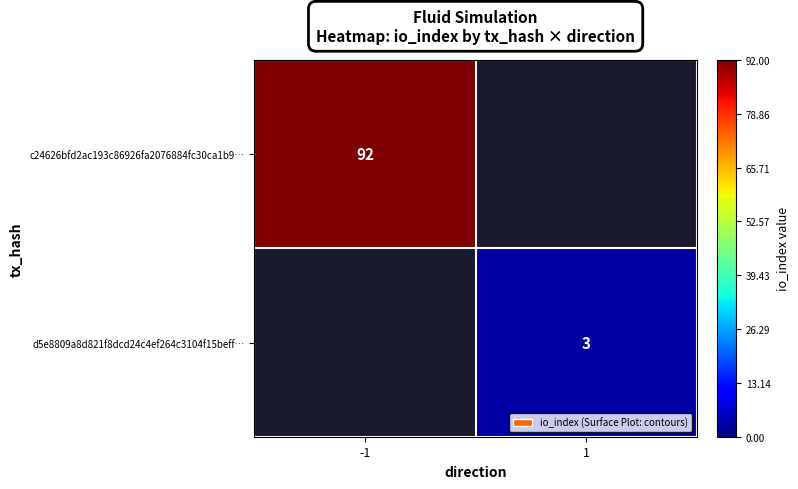

True or false: c24626bfd2ac193c86926fa2076884fc30ca1b9… has a value of 57 at -1.

False